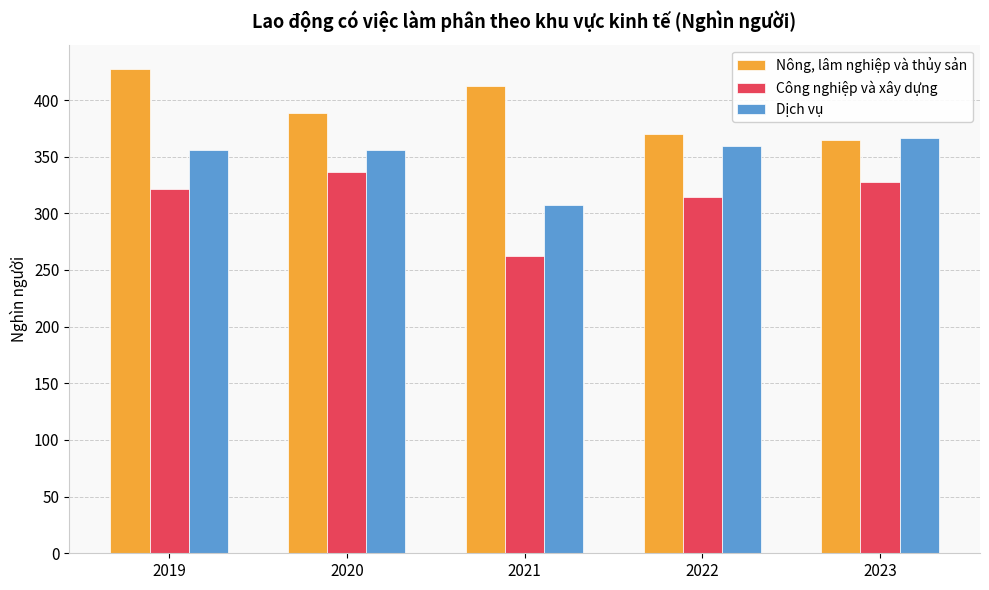

Between 2022 and 2023, which series saw the biggest shift?

Công nghiệp và xây dựng